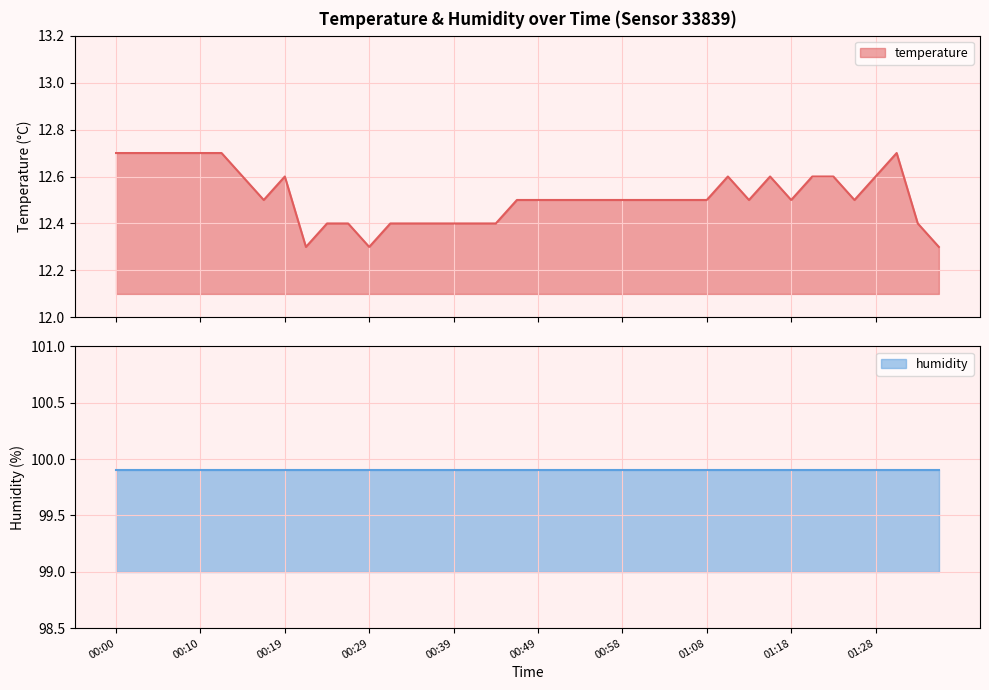

What is the value of the 6th point from the left?

12.7